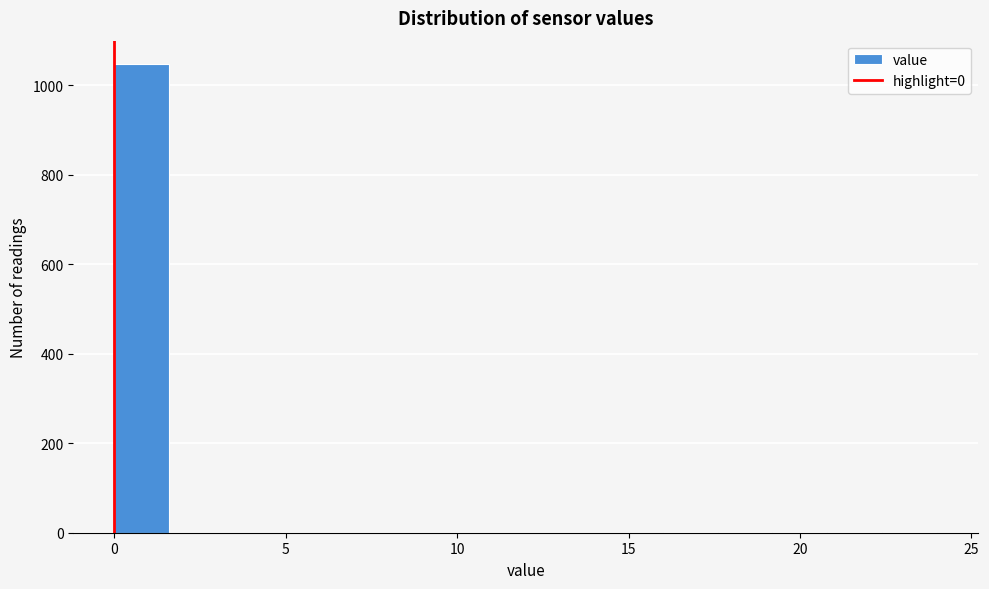

Read against the x-axis, roughly where is the centre of the tallest bar?

1.0